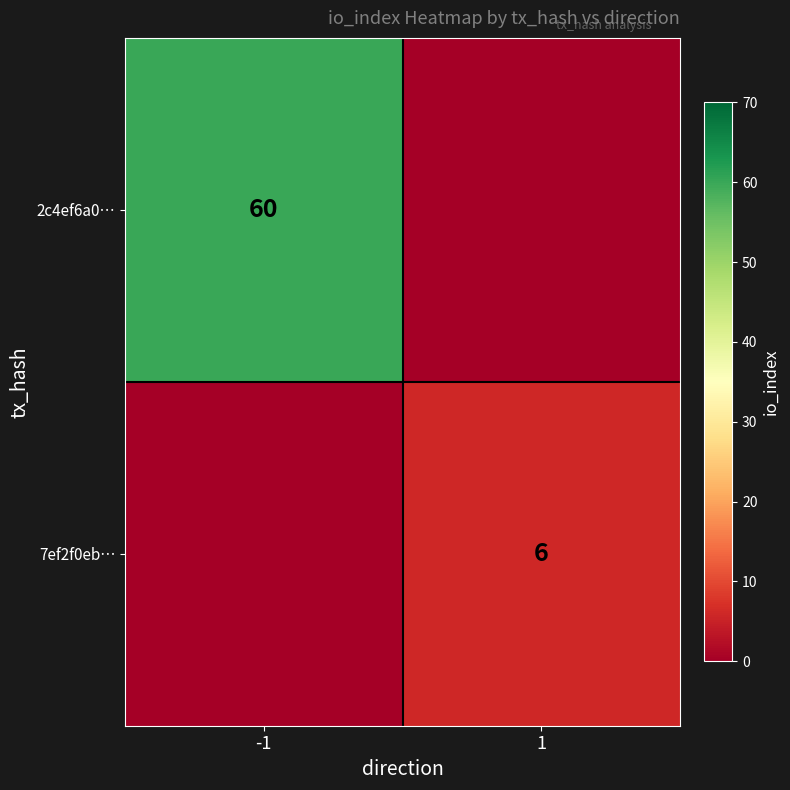

The 7ef2f0eb… series shows 2 at 1. True or false?

False